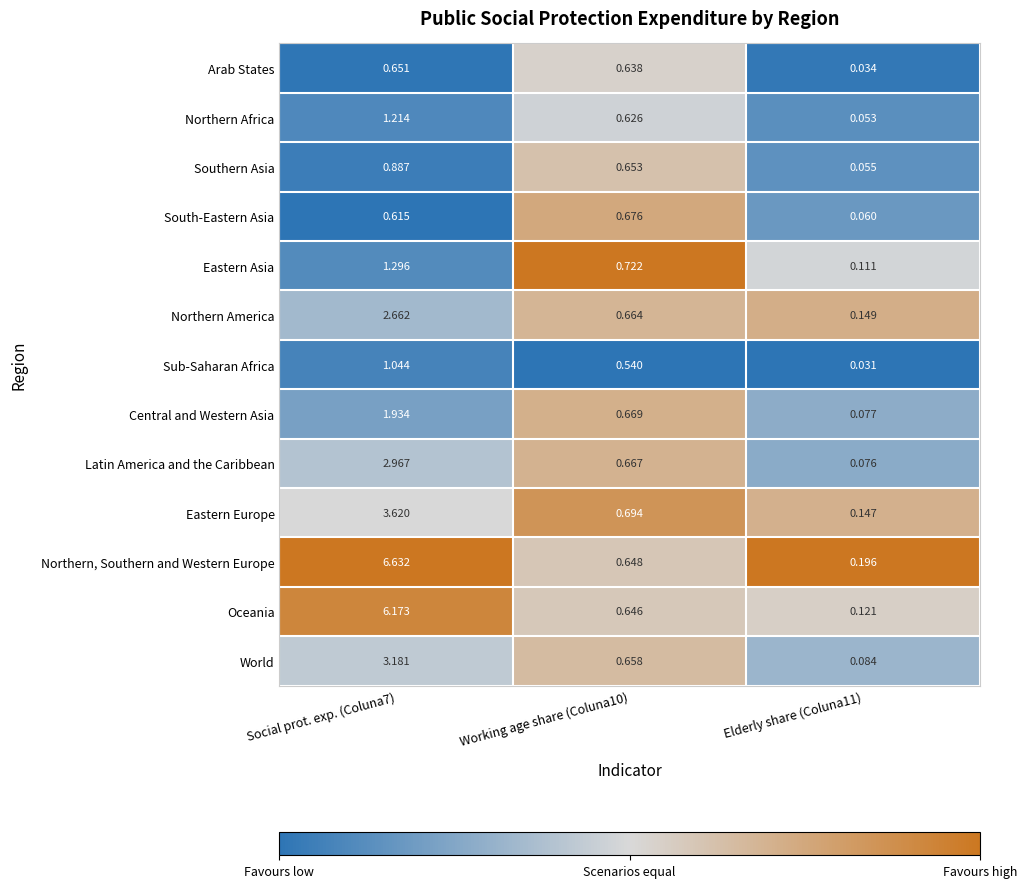

List the series in order of their peak value, highest first.

Northern, Southern and Western Europe, Oceania, Eastern Europe, World, Latin America and the Caribbean, Northern America, Central and Western Asia, Eastern Asia, Northern Africa, Sub-Saharan Africa, Southern Asia, South-Eastern Asia, Arab States